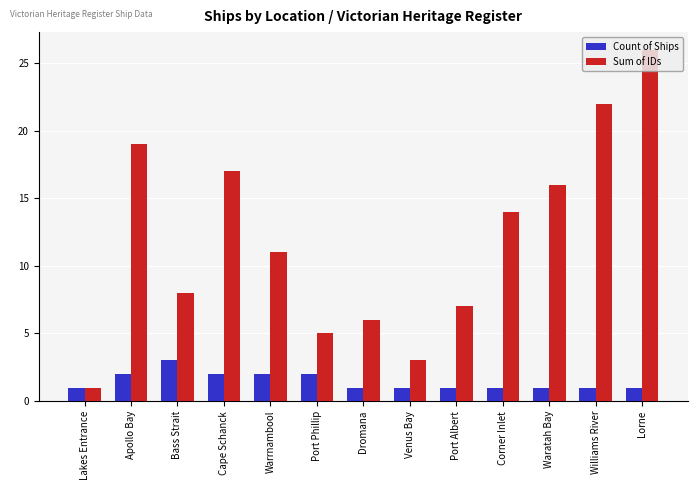

How many data points in Sum of IDs are less than 11?

6